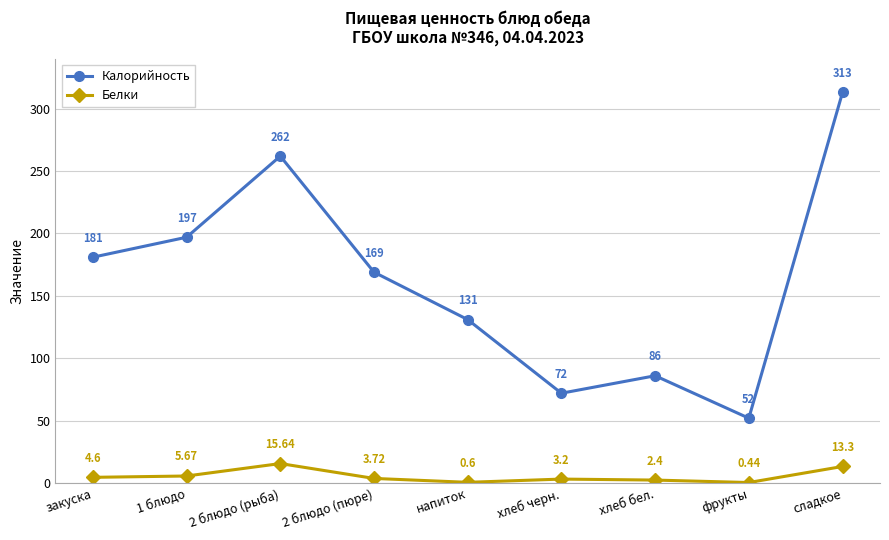

What is the difference between the maximum and minimum values in the Калорийность series?

261.0